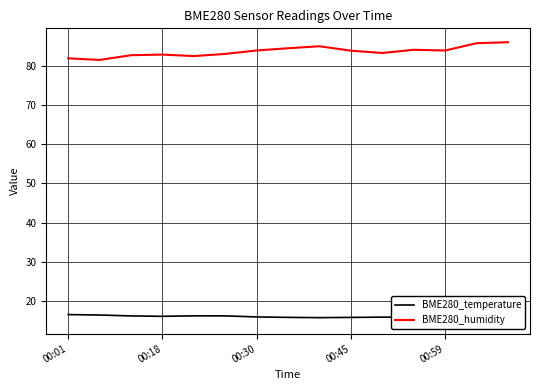

Where is BME280_temperature nearest to the value 15?

14